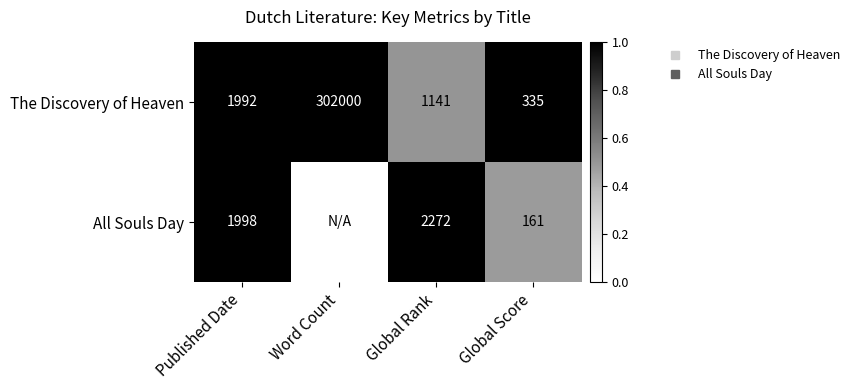

Which has a higher value, Word Count or Global Rank?

Word Count